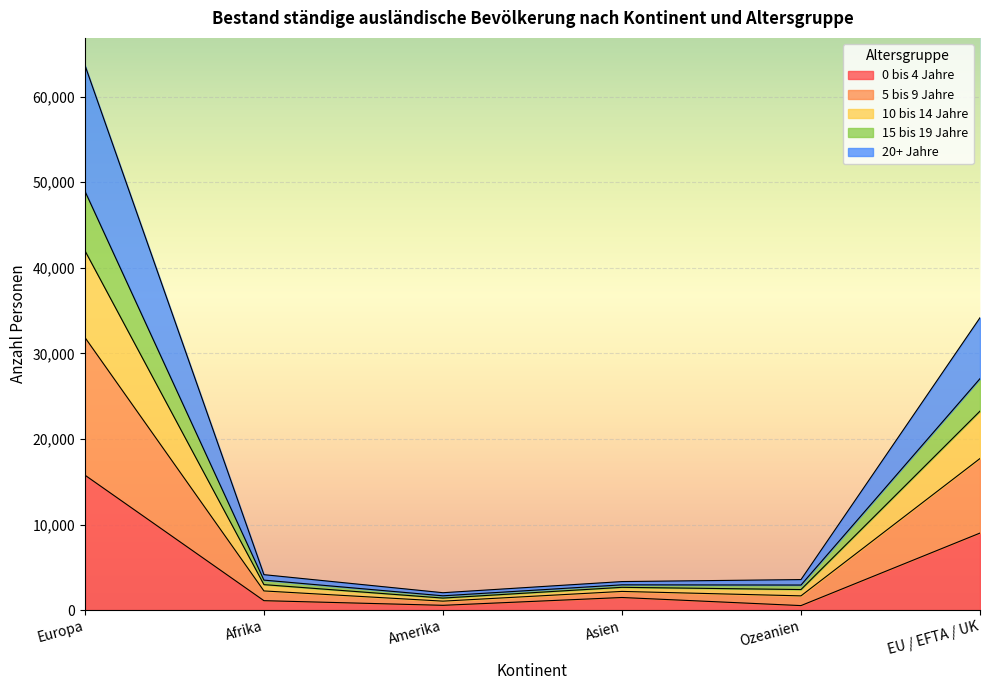

At which category is the sum across all series the highest?

Europa